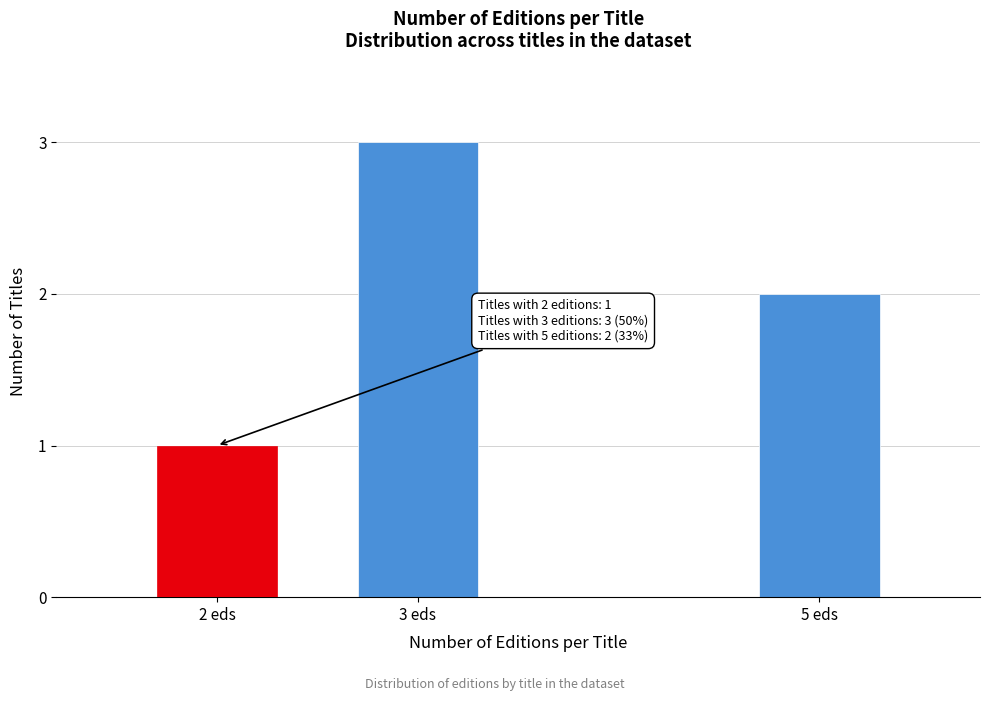

Reading left to right, transcribe all the data shown in this chart.

2 eds=1	3 eds=3	5 eds=2